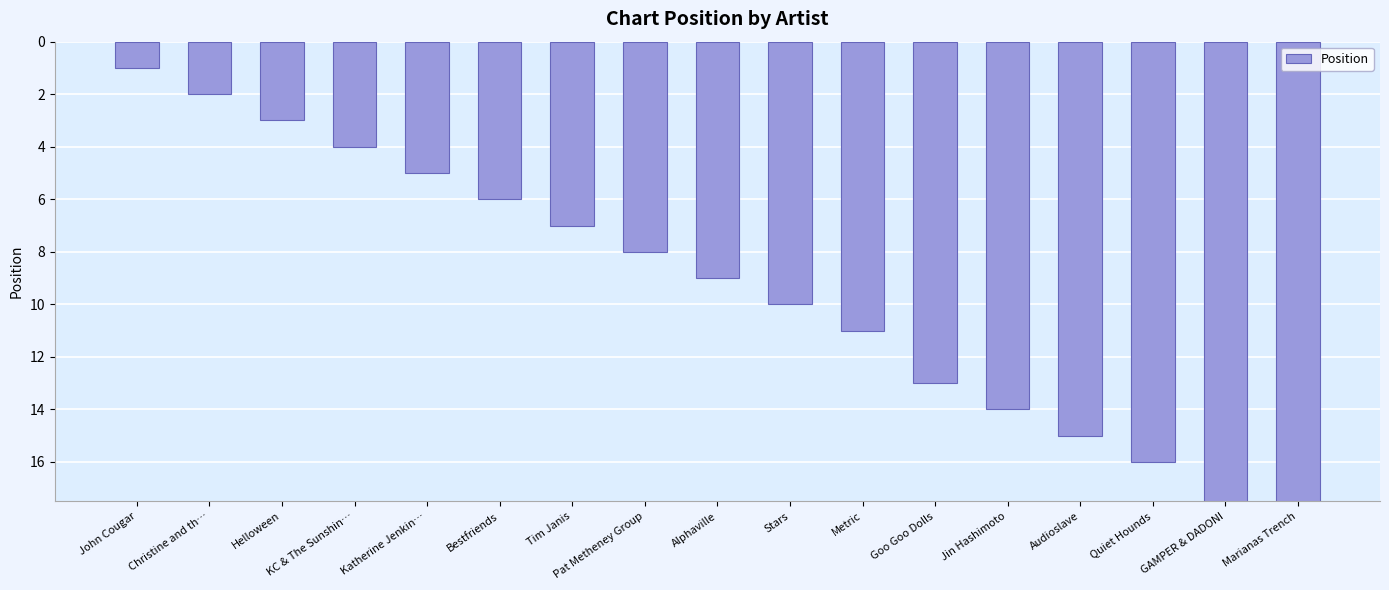

Reading left to right, extract all data points from this chart.

1	2	3	4	5	6	7	8	9	10	11	13	14	15	16	19	20